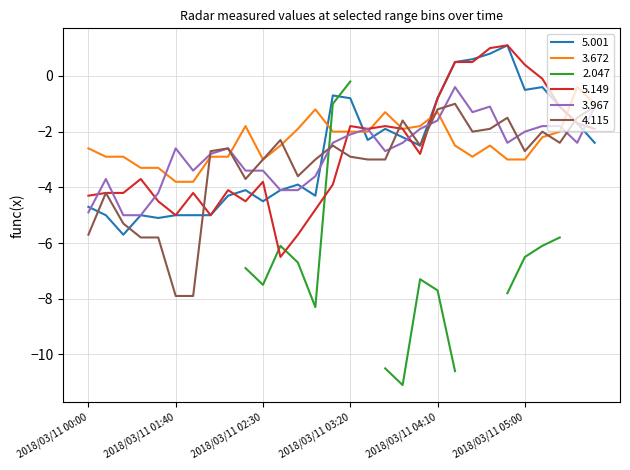

Which series ends up on top after the final intersection of 3.672 and 5.001?

3.672